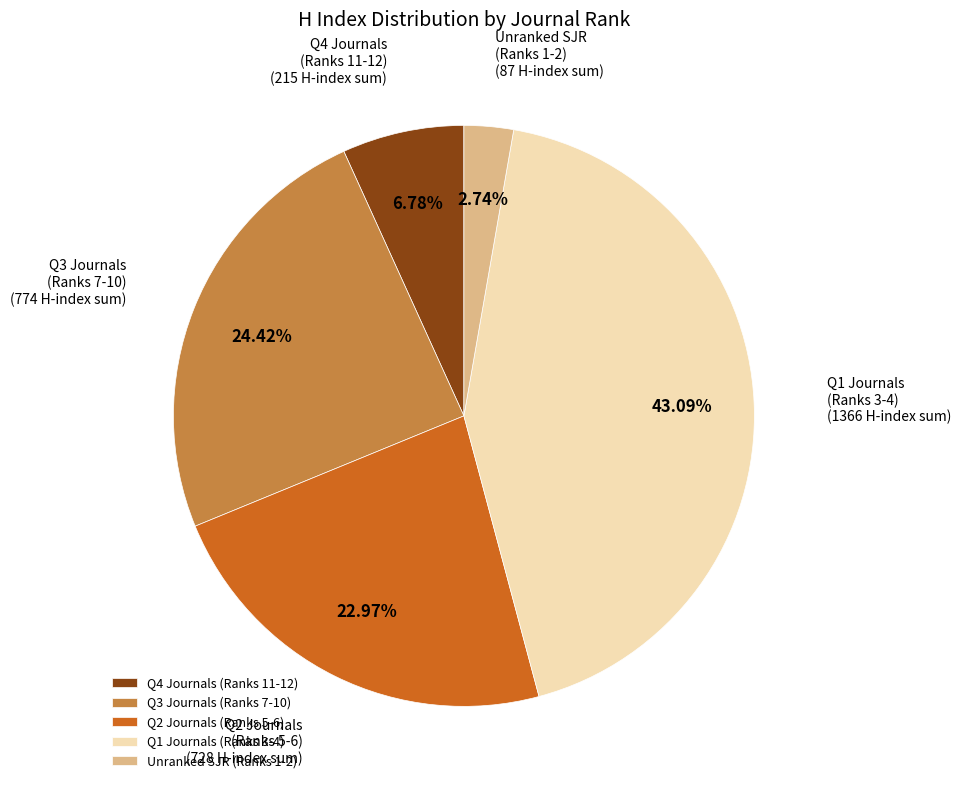

How many slices are in this pie chart?

5